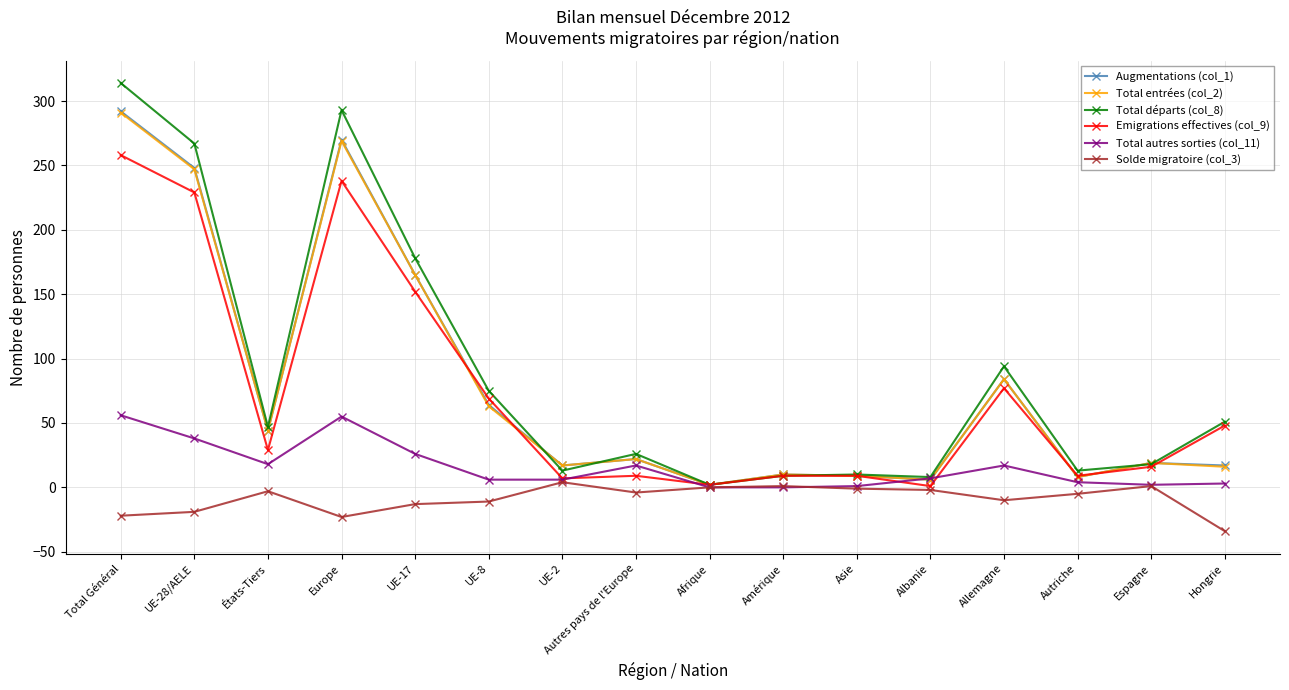

True or false: Augmentations (col_1) and Total départs (col_8) cross at least once.

True